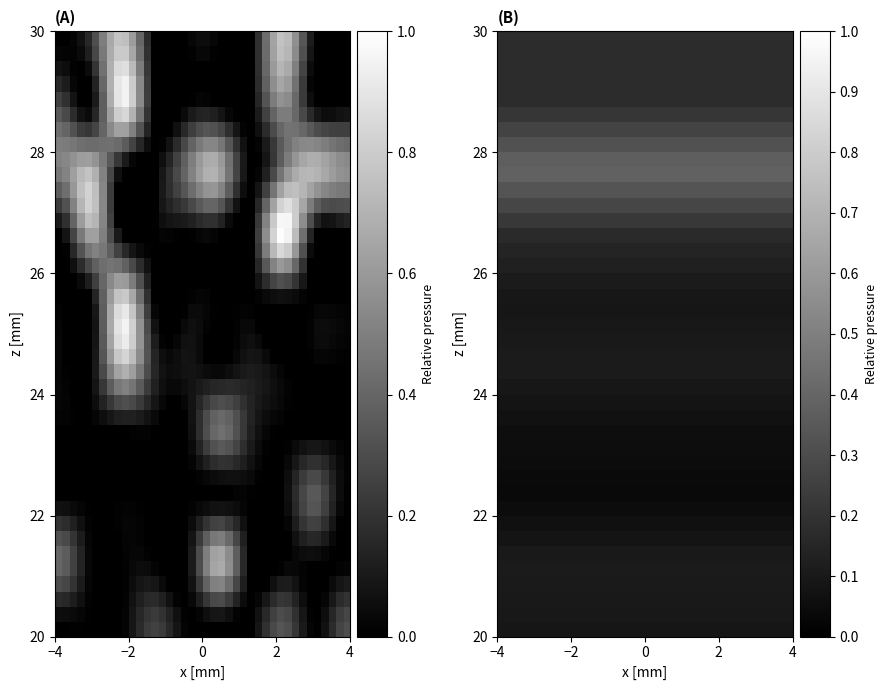

At which category is the sum across all series the highest?

−2